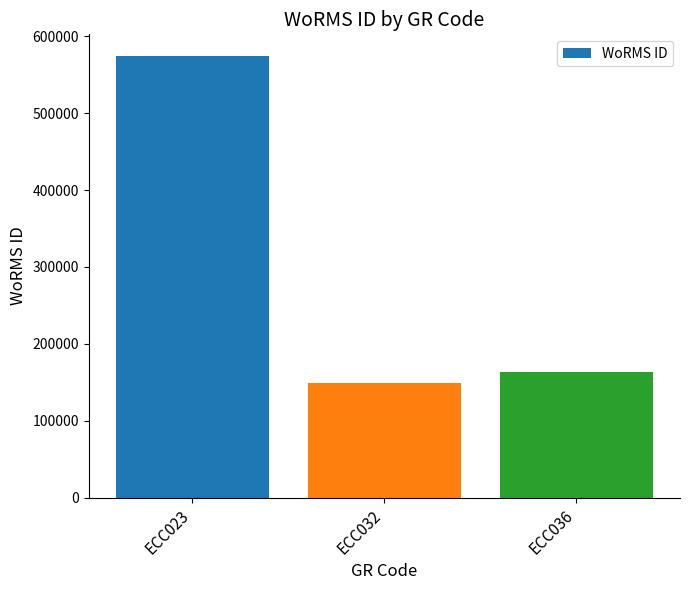

At which category does the chart reach its minimum across all series?

ECC032